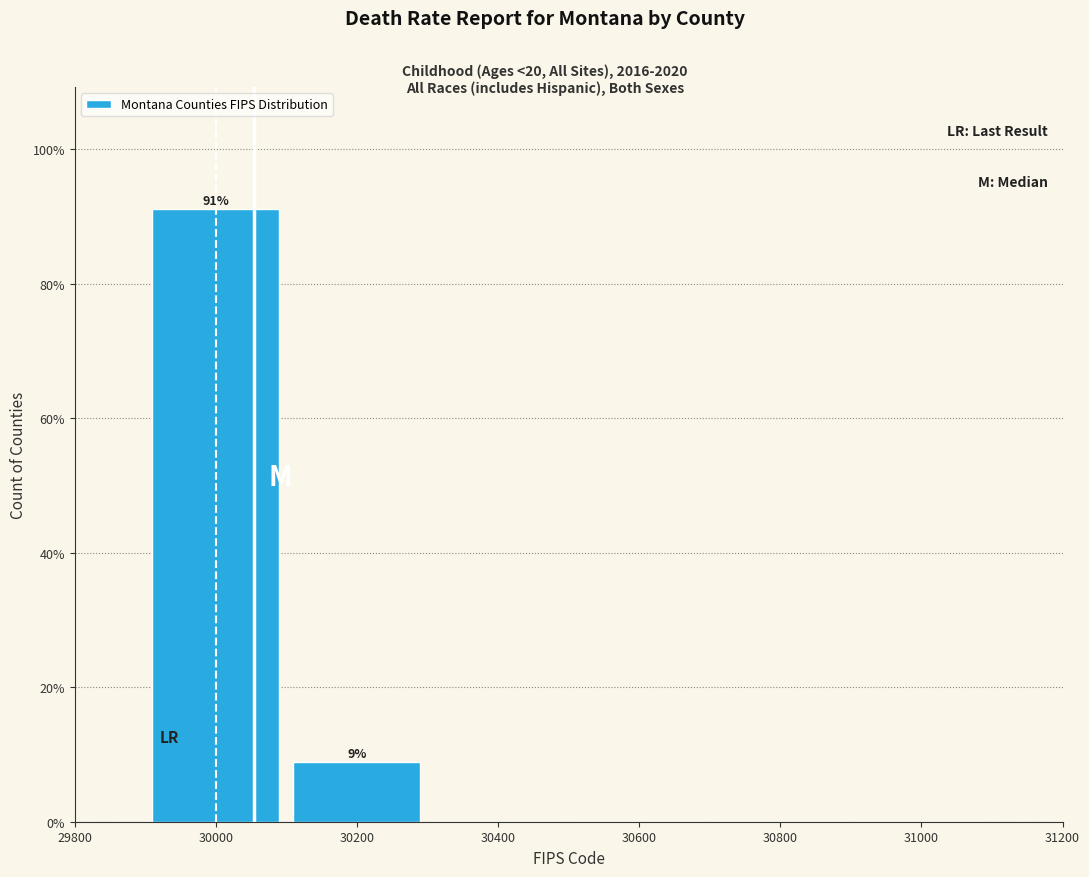

Over which range of the x-axis is the bar tallest?

29900 to 30100